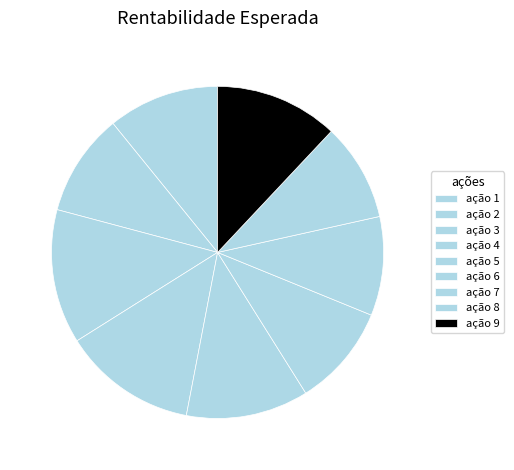

Does any single category account for the majority?

No